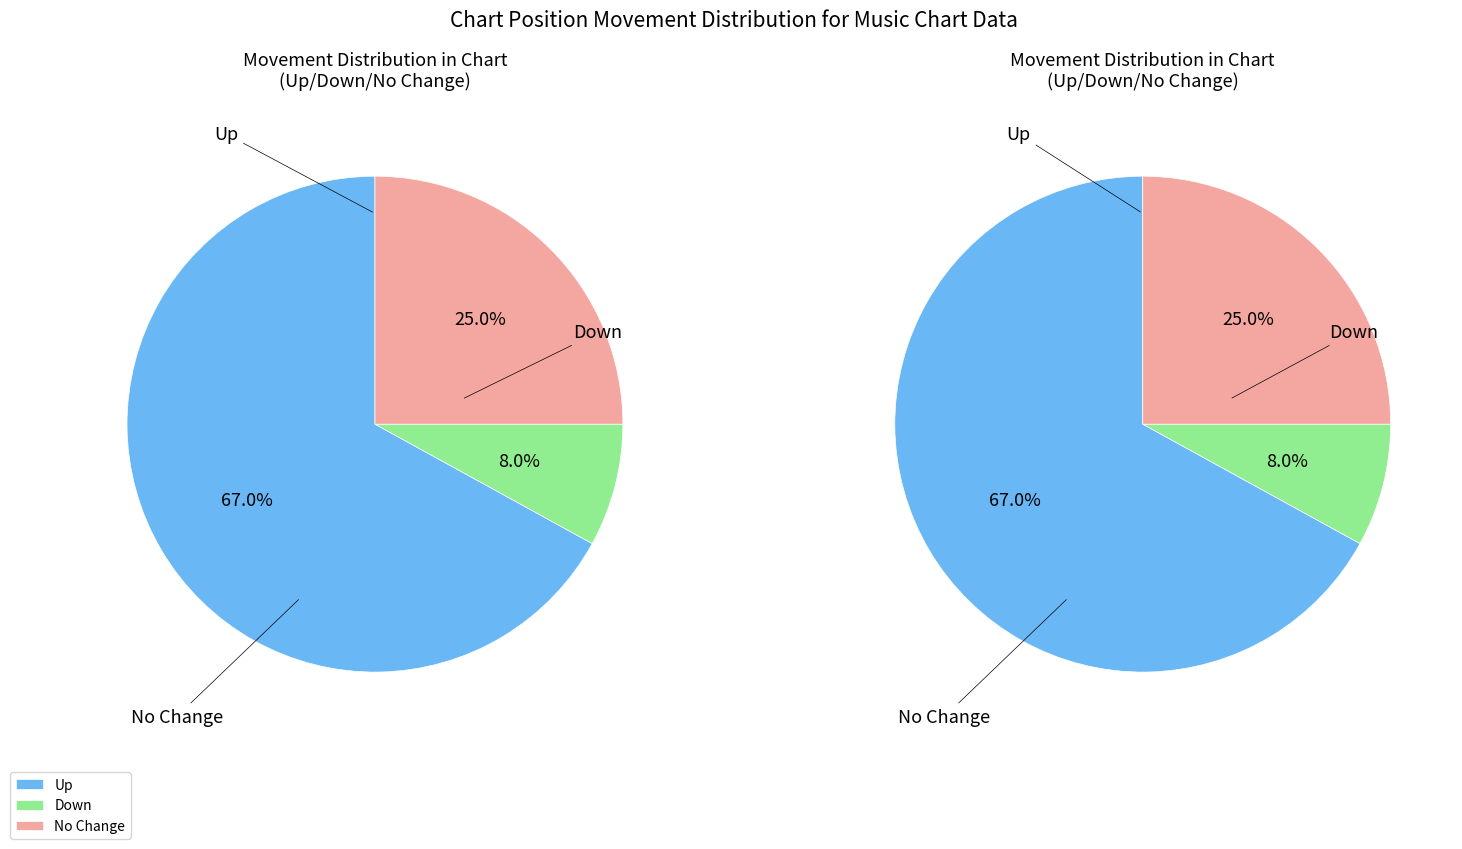

Does any single category account for the majority?

Yes